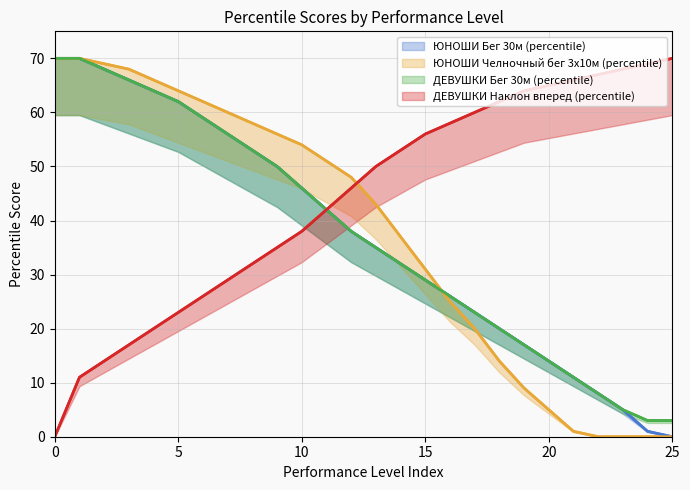

The value of ЮНОШИ Бег 30м (percentile) at 6 is 59. True or false?

True